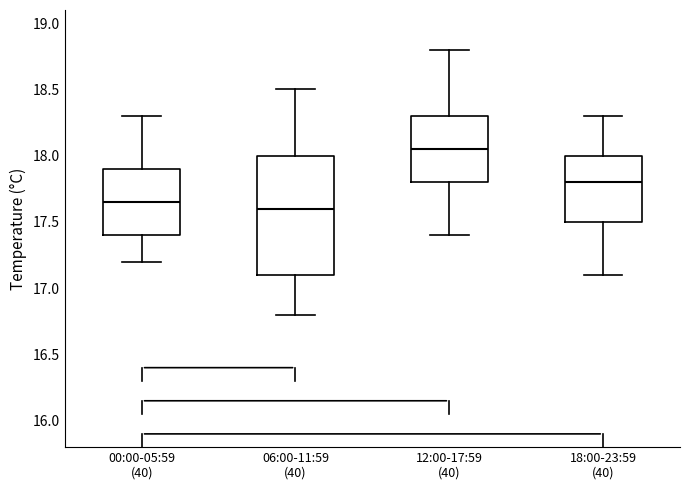

Which box has the highest median line?

12:00-17:59 (40)